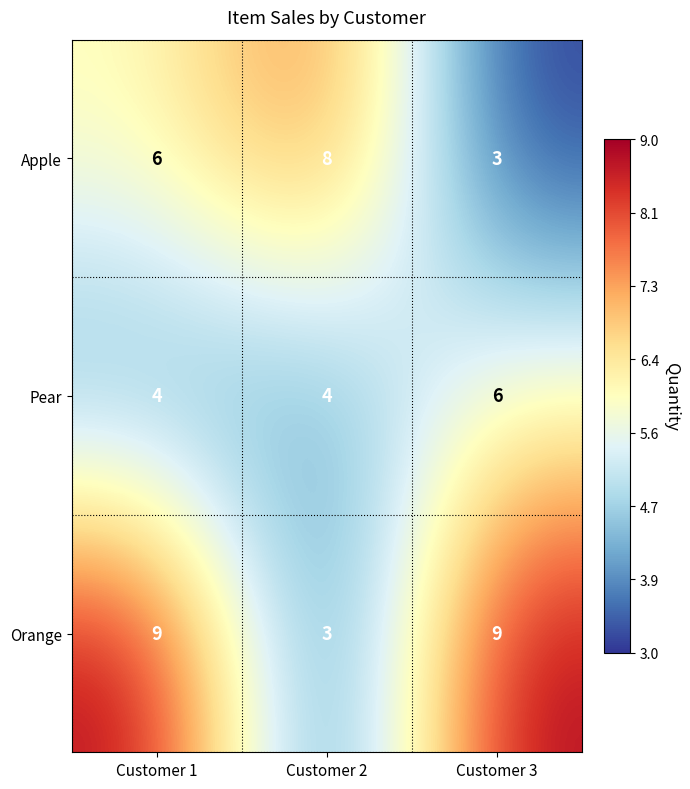

How many Pear values are between 4 and 6?

3